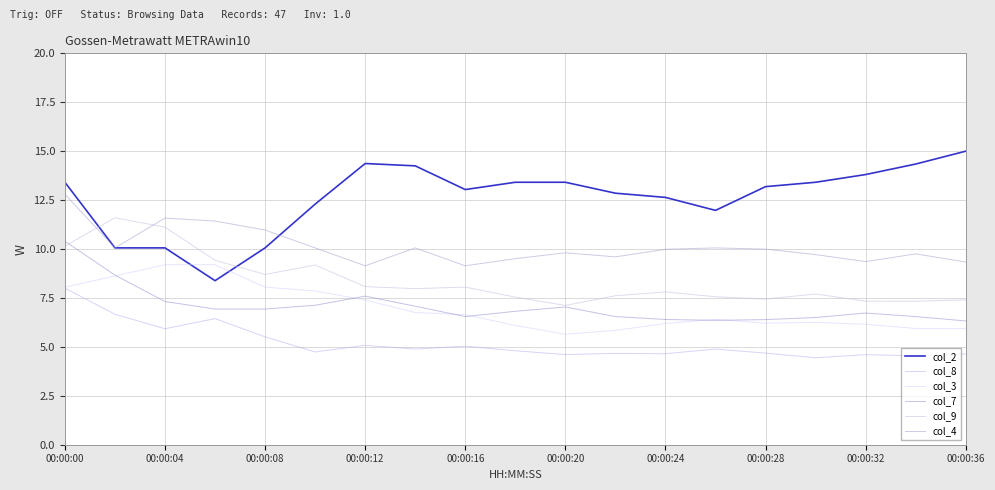

At which label is col_7 closest to 8?

00:00:12